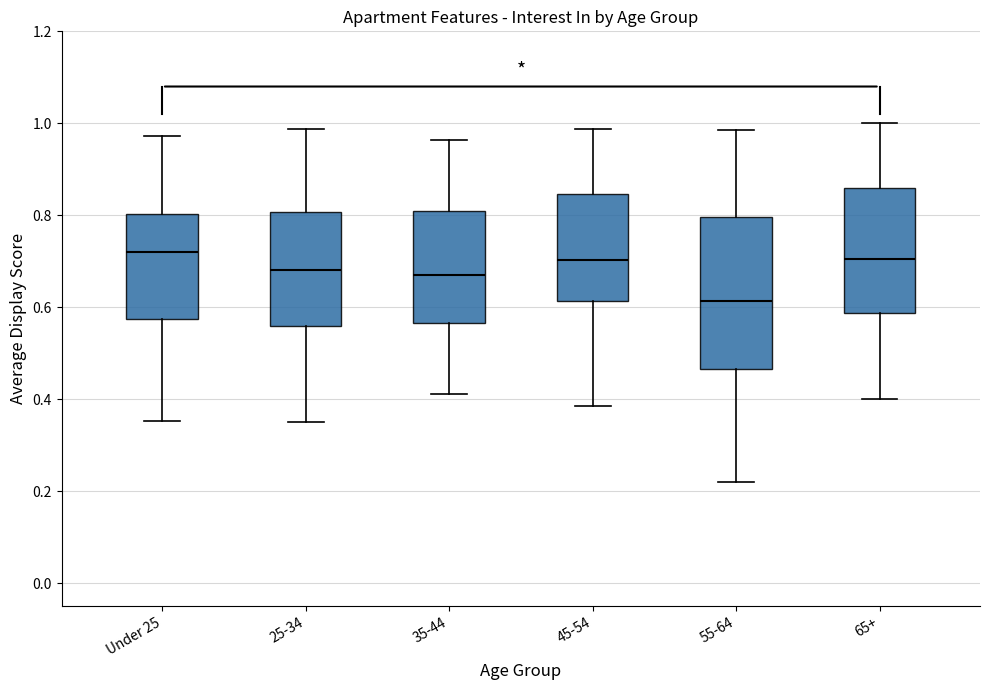

Reading left to right, read every box against the y-axis: the position of its median line, the range the box covers, and the ends of its whiskers. The values are not printed on the chart, so give them approximately, as read against the axis.

Under 25: median 0.72, box 0.58 to 0.80, whiskers 0.36 to 0.98
25-34: median 0.68, box 0.56 to 0.80, whiskers 0.34 to 0.98
35-44: median 0.66, box 0.56 to 0.80, whiskers 0.42 to 0.96
45-54: median 0.70, box 0.62 to 0.84, whiskers 0.38 to 0.98
55-64: median 0.62, box 0.46 to 0.80, whiskers 0.22 to 0.98
65+: median 0.70, box 0.58 to 0.86, whiskers 0.40 to 1.00